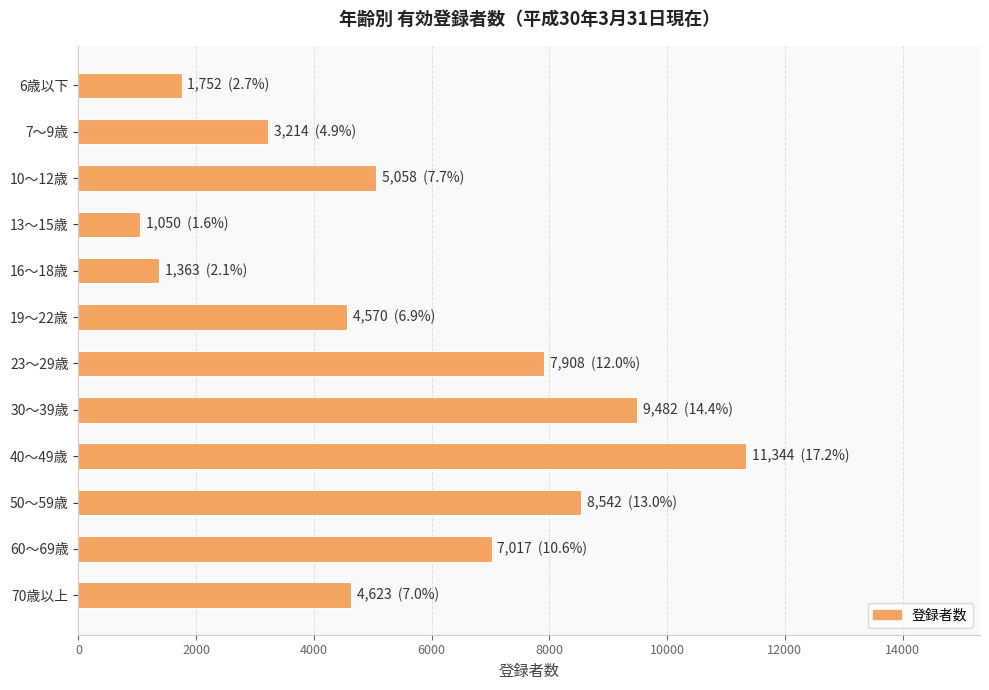

The value at 60～69歳 is 12214. True or false?

False